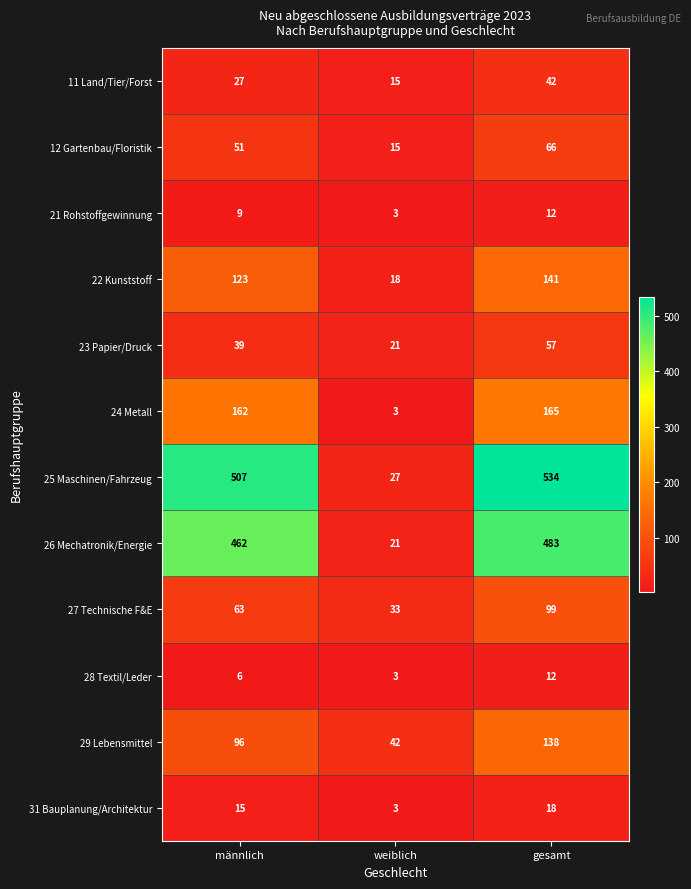

What is the minimum value shown in the chart?

3